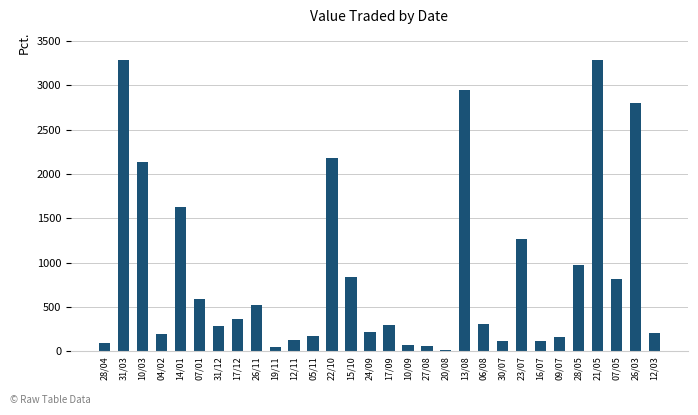

What is the average value?

870